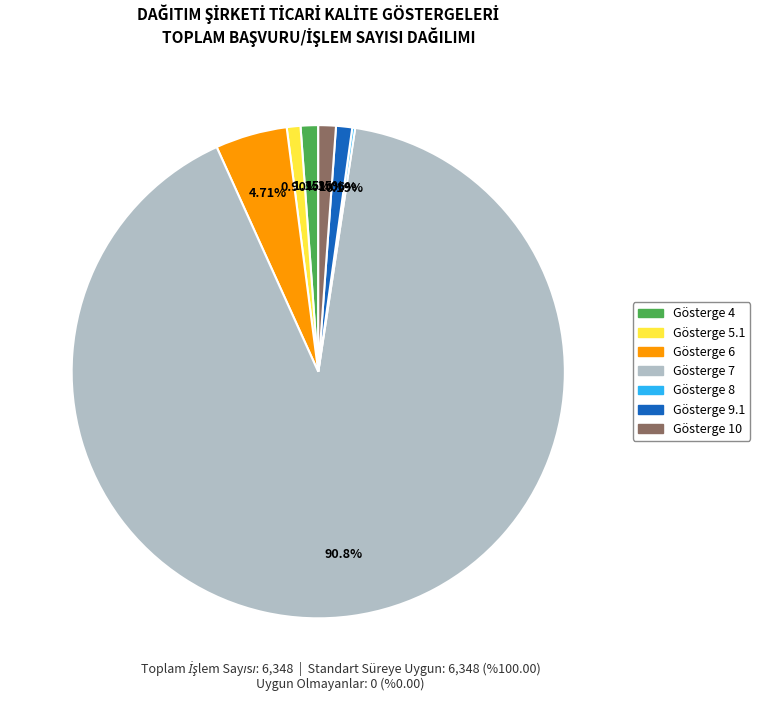

Which category accounts for the majority?

Gösterge 7